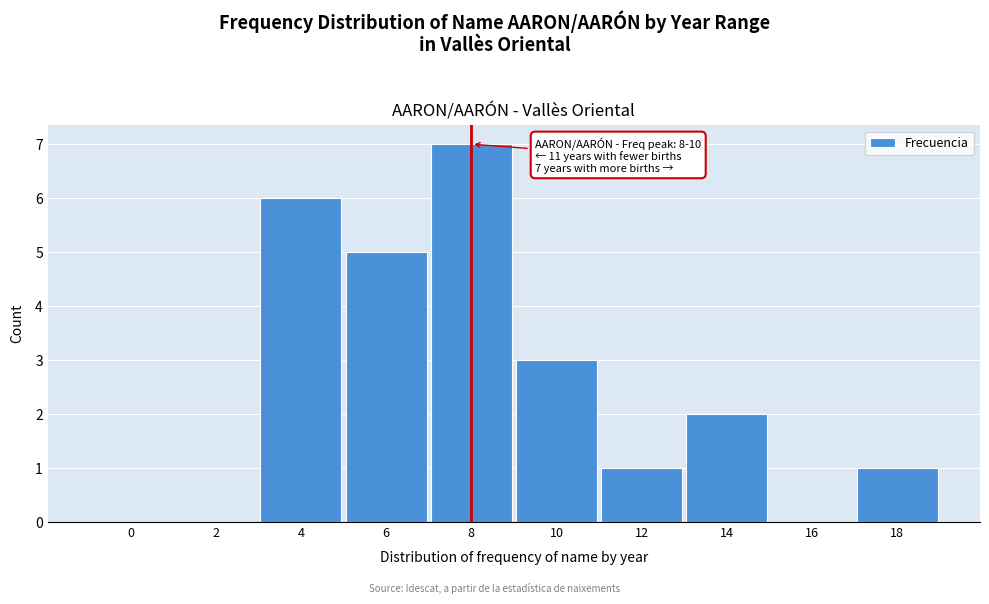

Reading left to right, transcribe all the data shown in this chart.

0=0	2=0	4=6	6=5	8=7	10=3	12=1	14=2	16=0	18=1